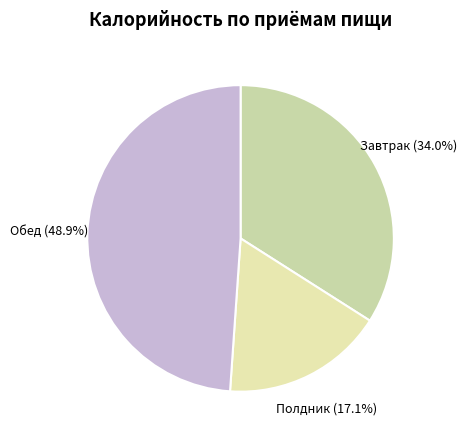

Rank the categories by value from lowest to highest.

Полдник, Завтрак, Обед